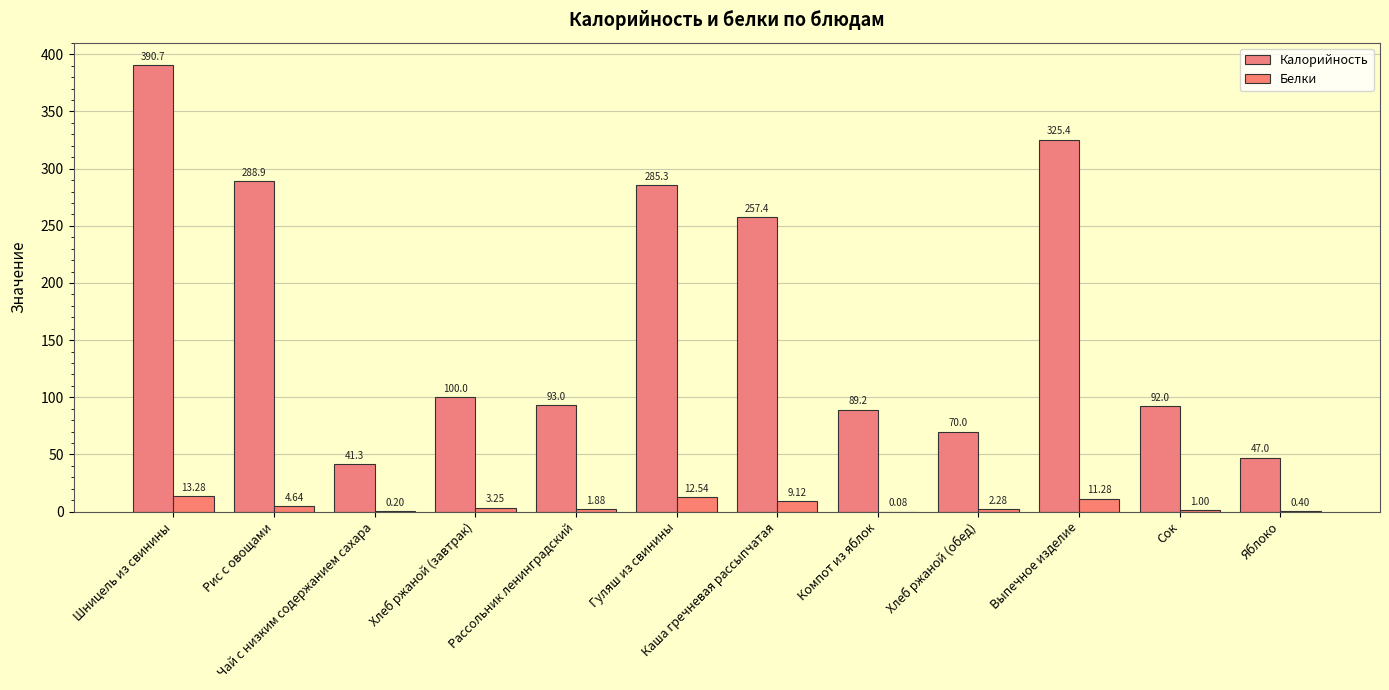

Which series has the largest total across all categories?

Калорийность